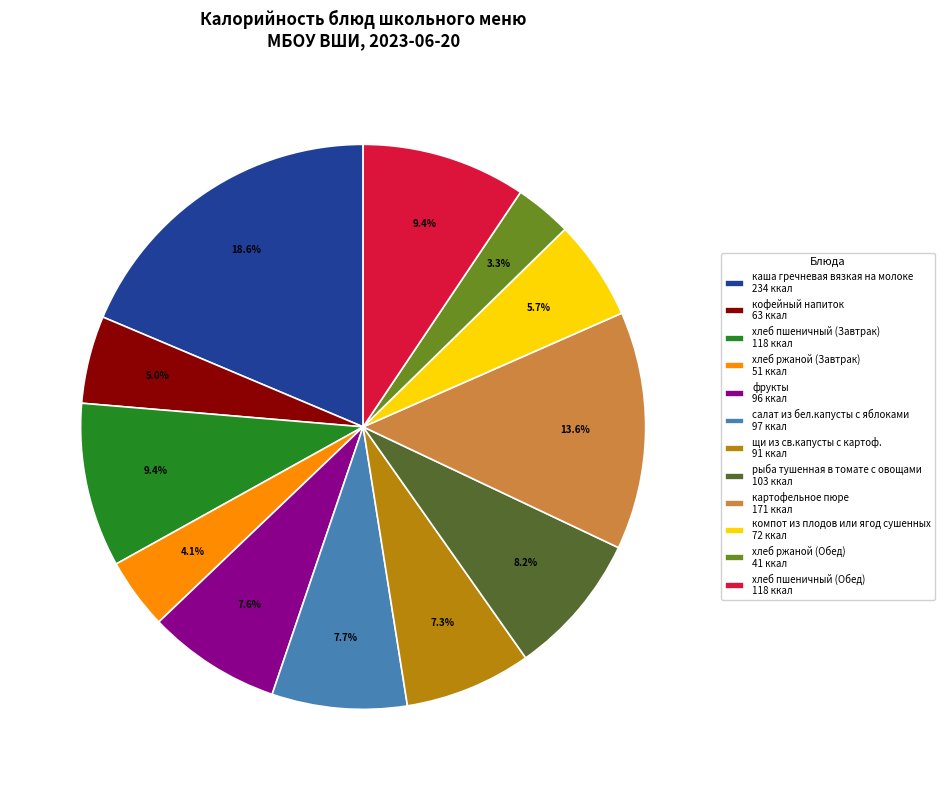

Count the number of slices in the pie.

12